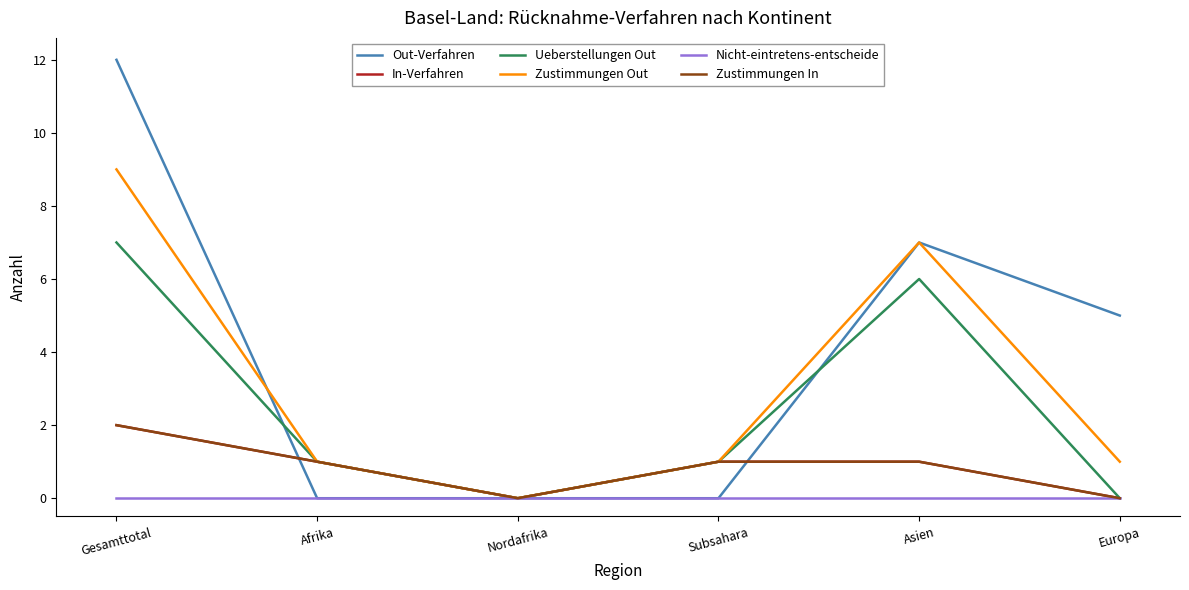

Reading left to right, extract all data points from this chart.

Out-Verfahren: 12	0	0	0	7	5
In-Verfahren: 2	1	0	1	1	0
Ueberstellungen Out: 7	1	0	1	6	0
Zustimmungen Out: 9	1	0	1	7	1
Nicht-eintretens-entscheide: 0	0	0	0	0	0
Zustimmungen In: 2	1	0	1	1	0